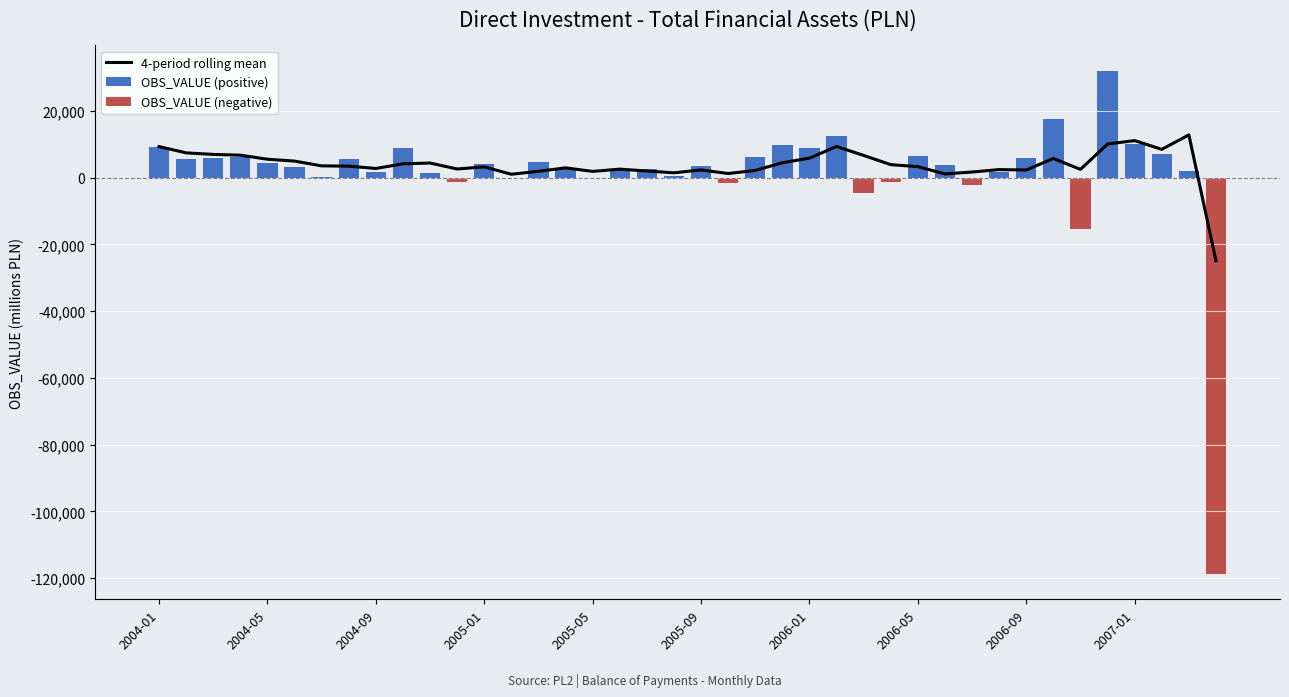

The OBS_VALUE (positive) series shows 2602.0 at 18. True or false?

True